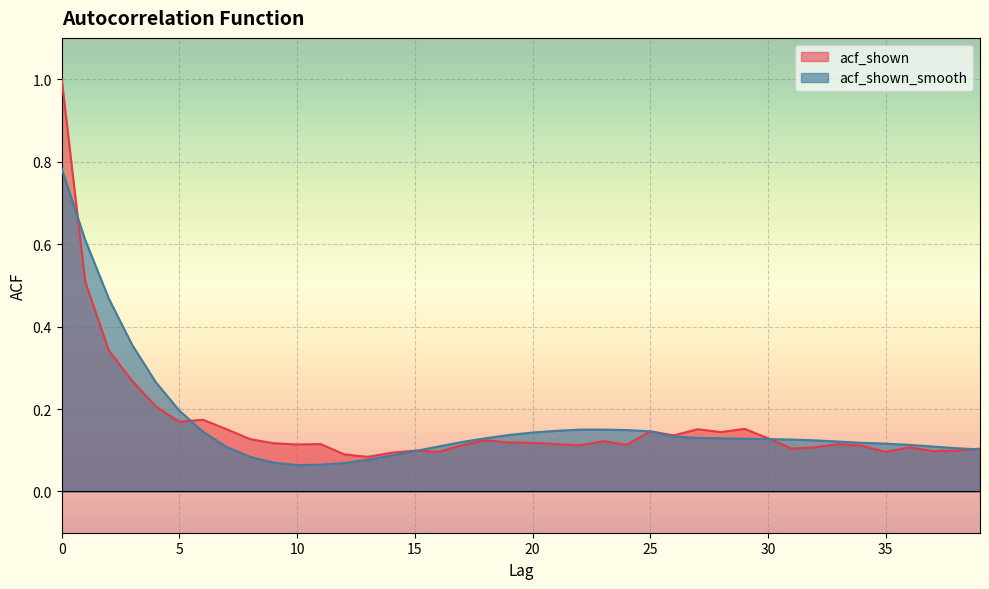

What is the total value across all series at 33?

0.2